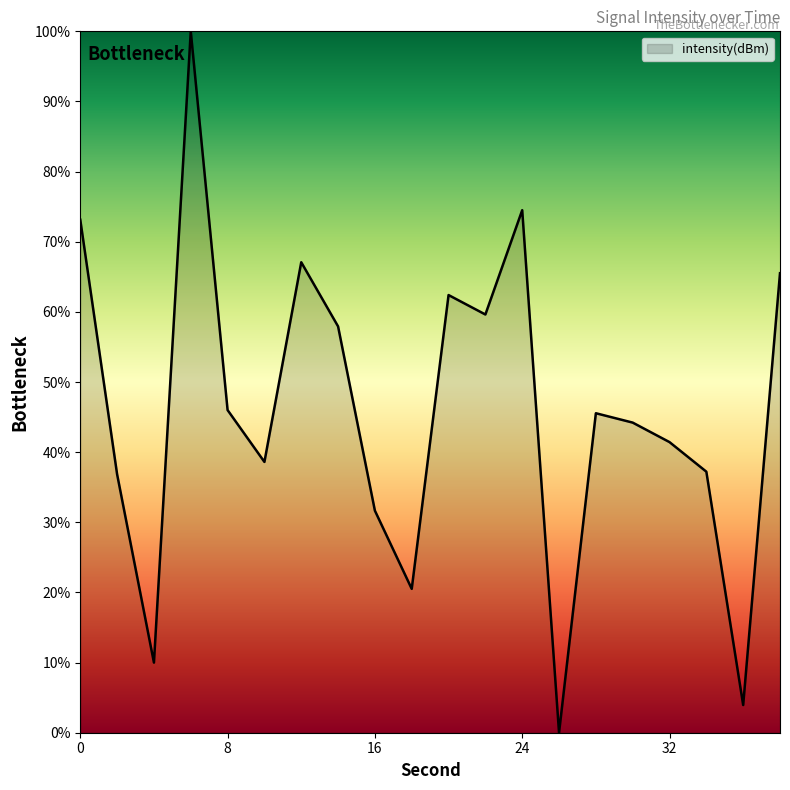

What is the difference between the second highest and second lowest values?

70.6